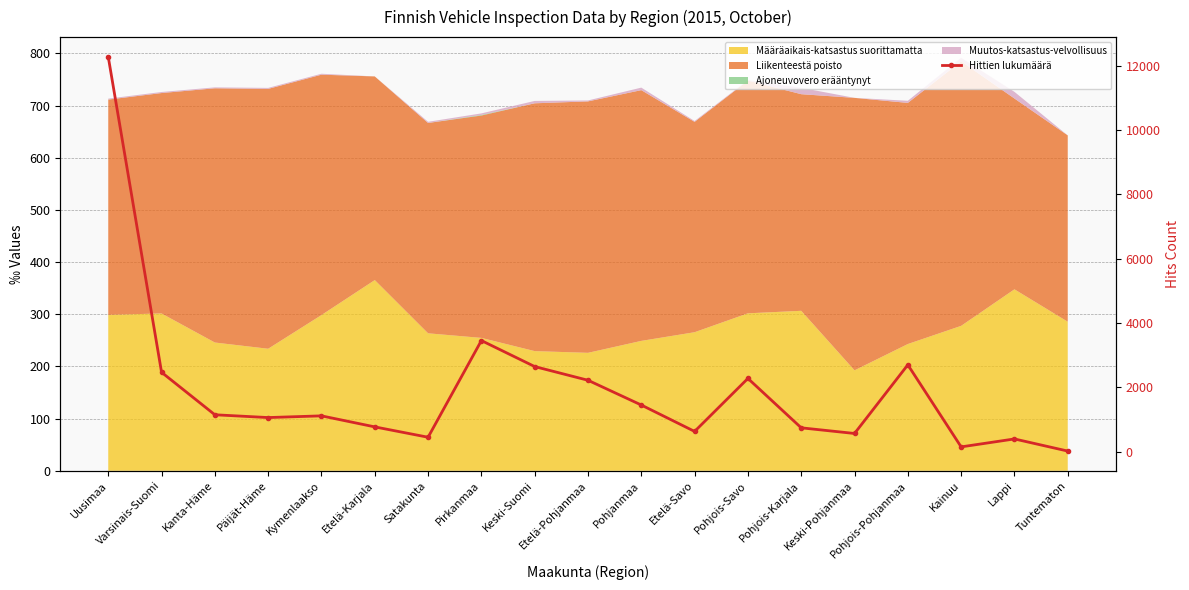

Reading left to right, extract all data points from this chart.

Uusimaa=12276	Varsinais-Suomi=2464	Kanta-Häme=1143	Päijät-Häme=1056	Kymenlaakso=1109	Etelä-Karjala=766	Satakunta=444	Pirkanmaa=3451	Keski-Suomi=2642	Etelä-Pohjanmaa=2216	Pohjanmaa=1446	Etelä-Savo=625	Pohjois-Savo=2273	Pohjois-Karjala=737	Keski-Pohjanmaa=561	Pohjois-Pohjanmaa=2696	Kainuu=144	Lappi=391	Tuntematon=14